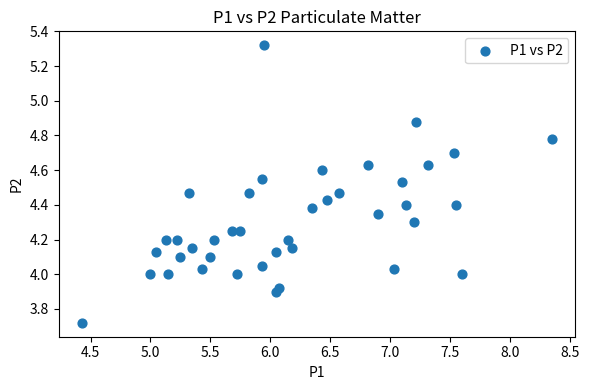

What is the range of Y values (max minus min)?

1.6